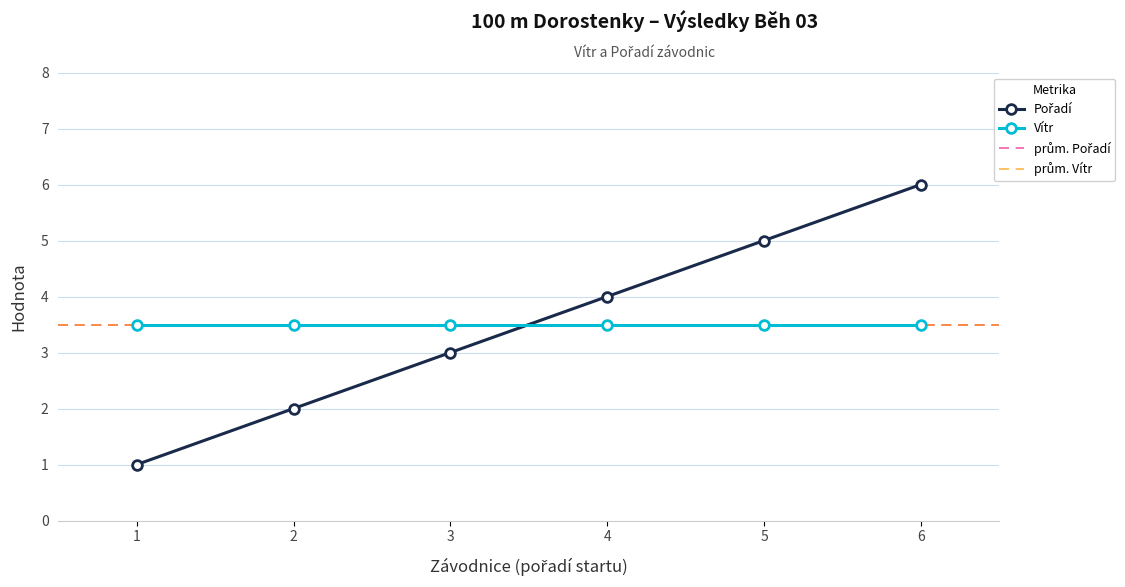

What is the value of the Vítr point at the 4th from the left?

3.5